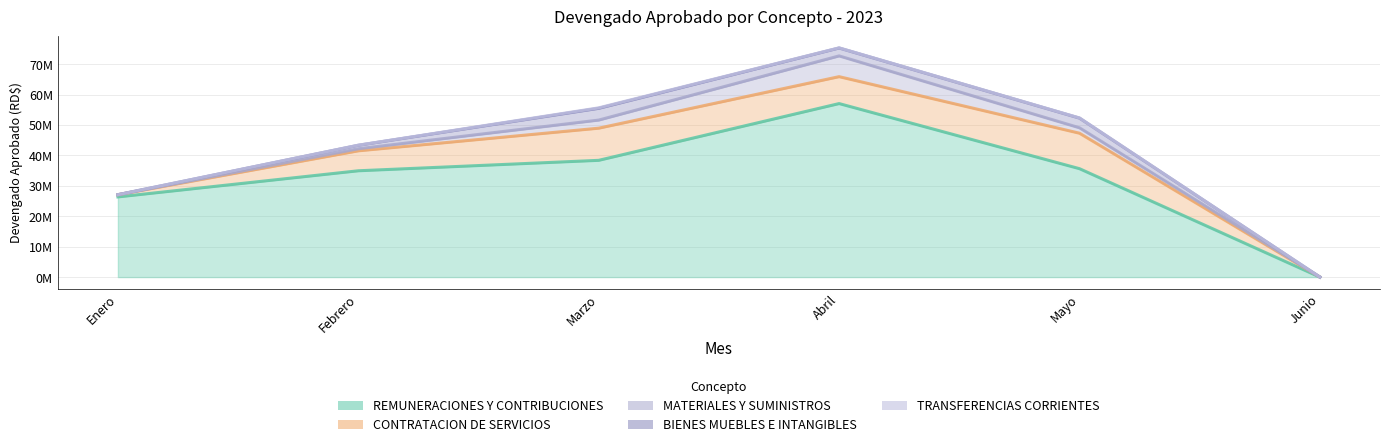

What is the difference between the maximum and second lowest values in the BIENES MUEBLES E INTANGIBLES series?

3858428.7